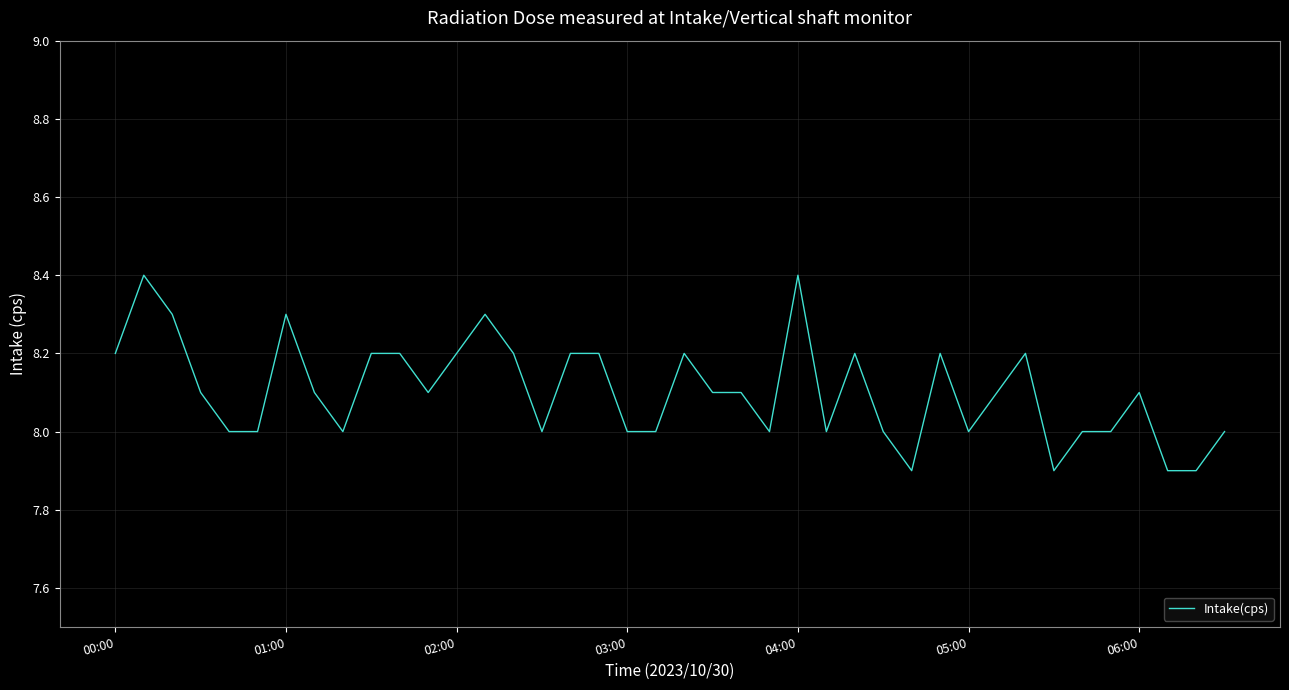

What is the greatest value displayed?

8.4